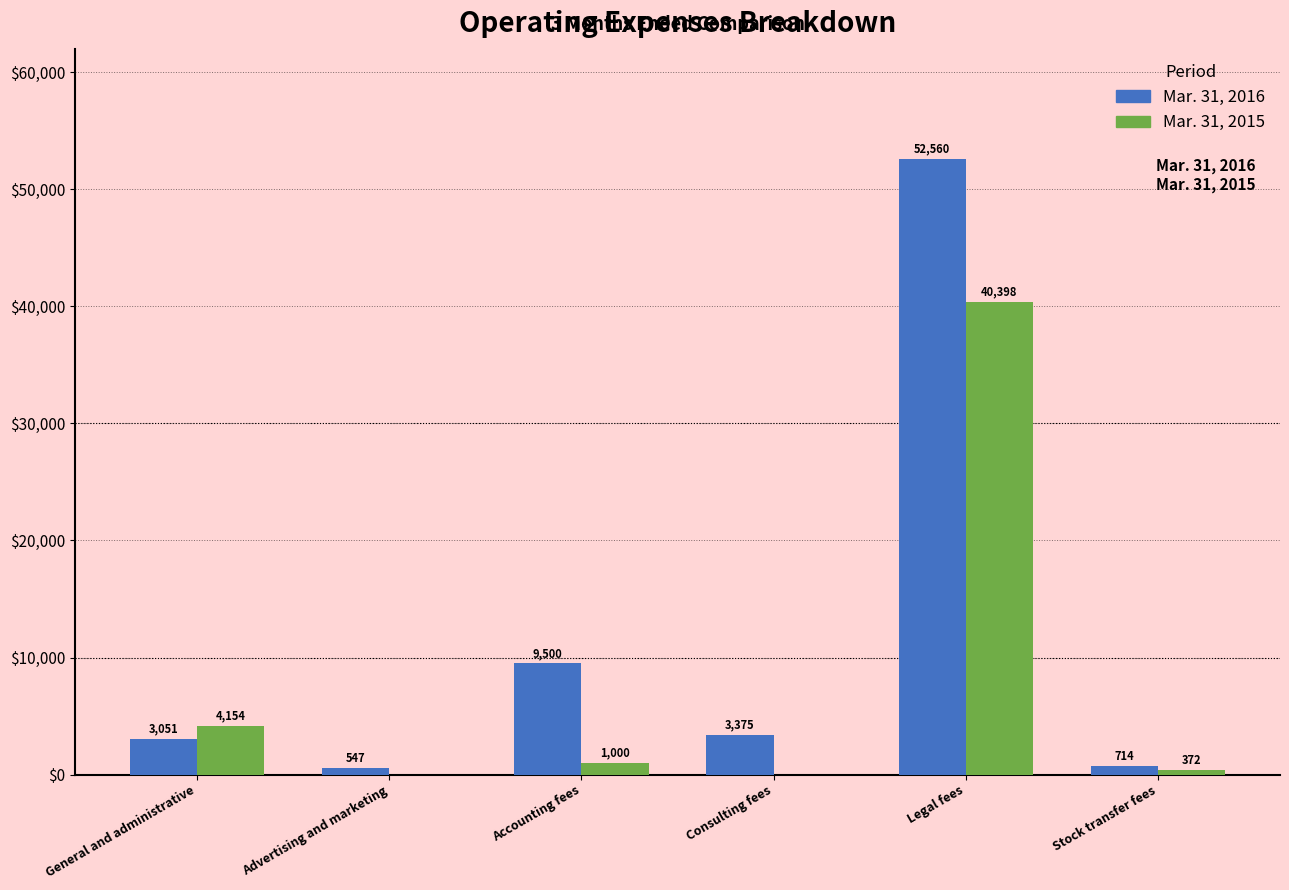

Reading right to left, extract all data points from this chart.

Mar. 31, 2016: Stock transfer fees=714	Legal fees=52560	Consulting fees=3375	Accounting fees=9500	Advertising and marketing=547	General and administrative=3051
Mar. 31, 2015: Stock transfer fees=372	Legal fees=40398	Consulting fees=0	Accounting fees=1000	Advertising and marketing=0	General and administrative=4154